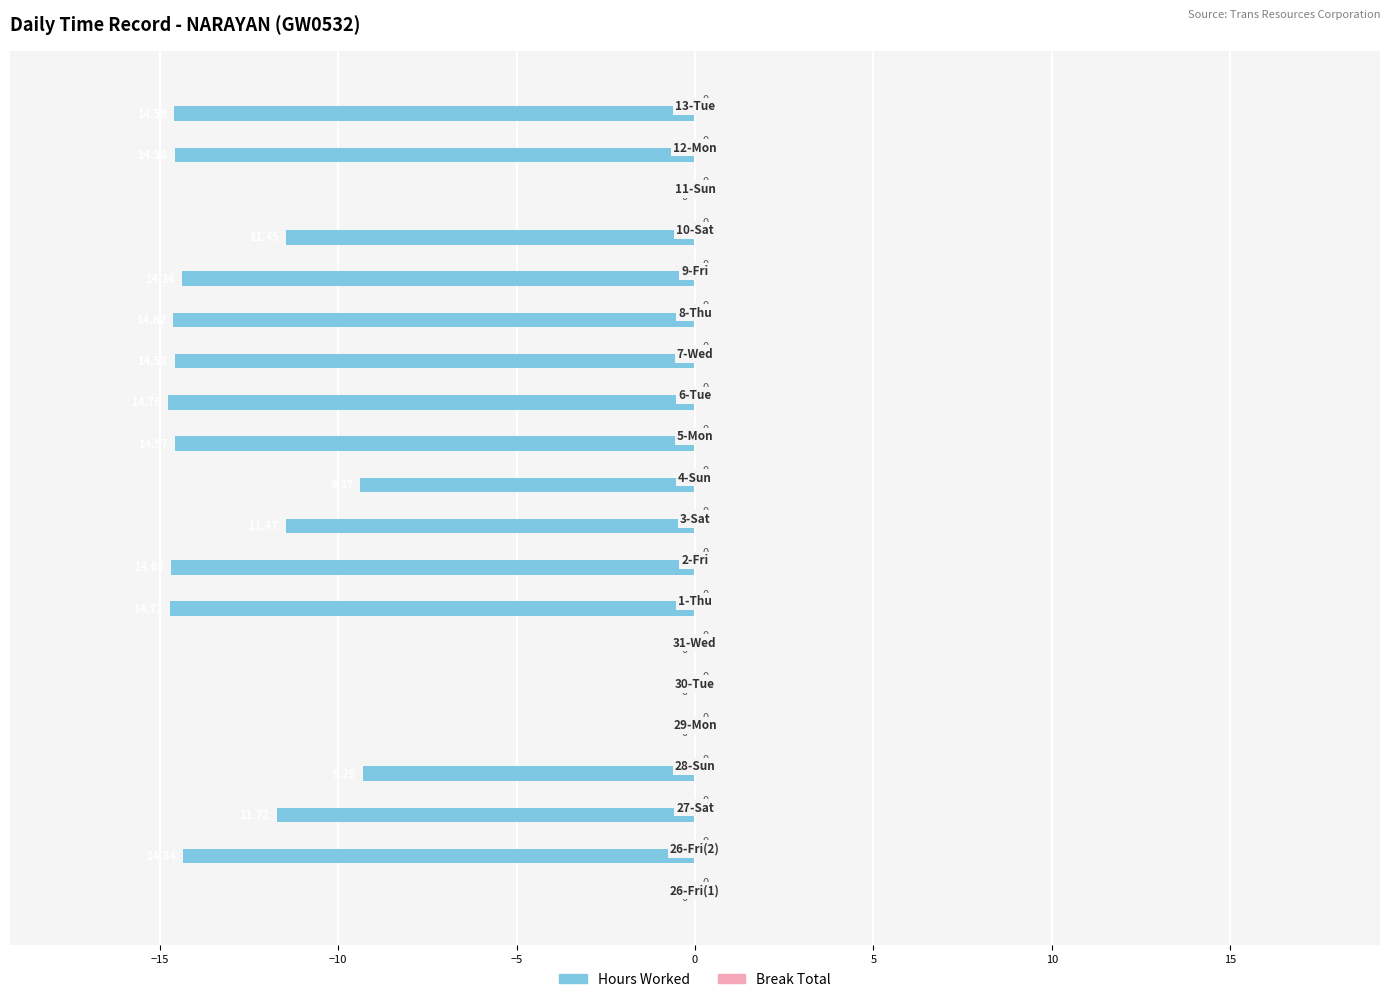

How many values exceed -11?

7